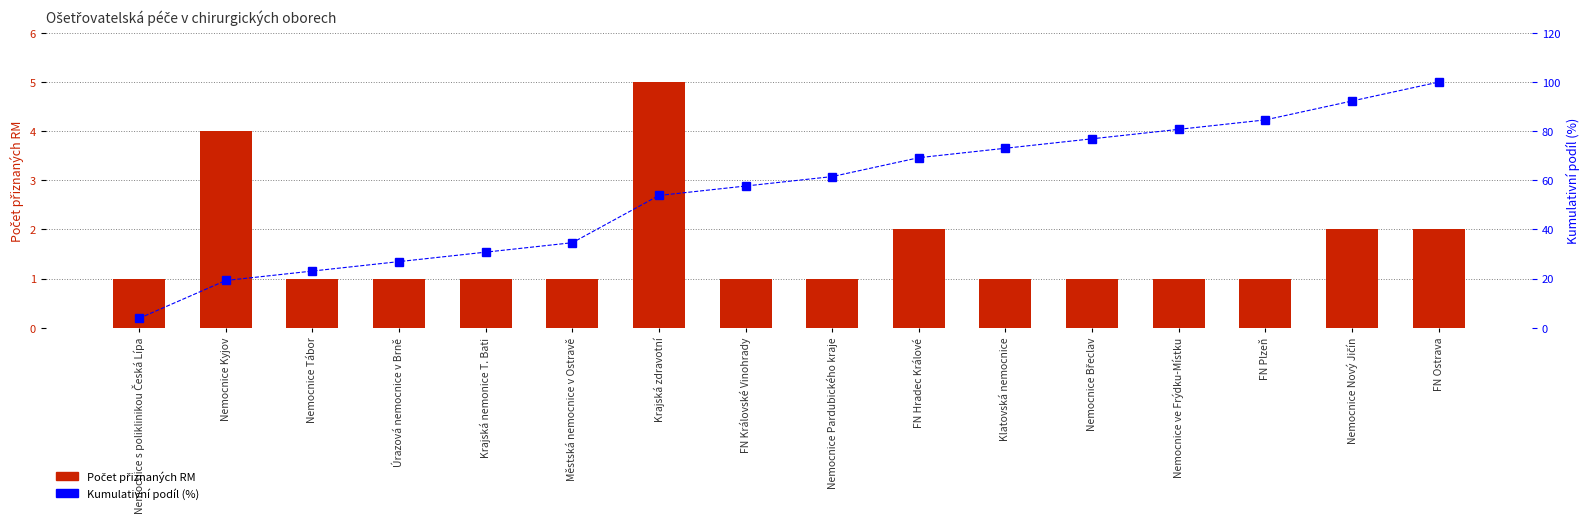

What is the spread (max minus min) of values at Městská nemocnice v Ostravě?

33.6